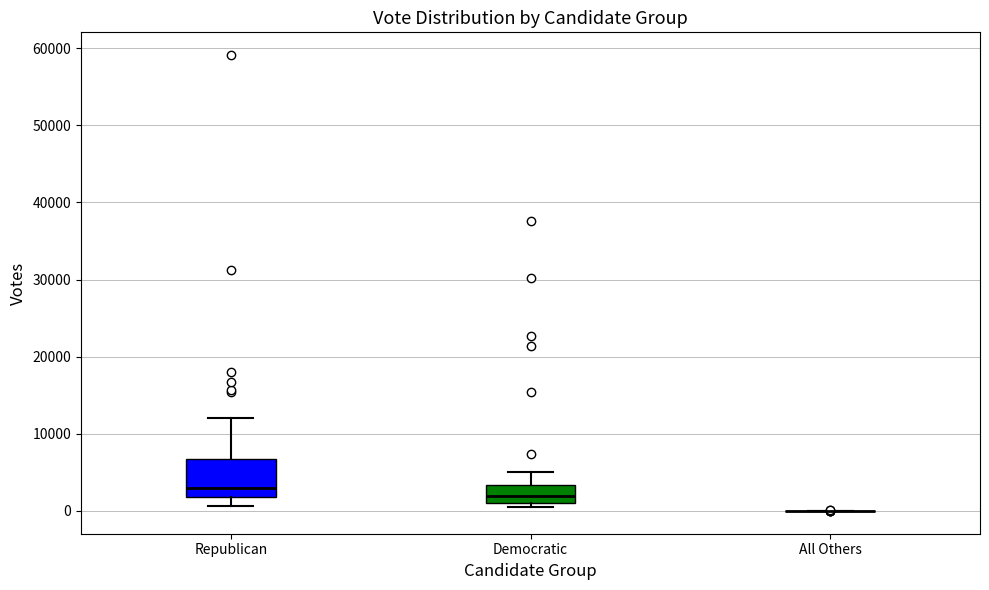

Reading left to right, transcribe this box plot: for each box, give where its median line is, the range the box spans, and where its two whiskers end, as read against the y-axis. The values are not printed on the chart, so give them approximately, as read against the axis.

Republican: median 3000, box 2000 to 7000, whiskers 1000 to 12000
Democratic: median 2000, box 1000 to 3000, whiskers 0 to 5000
All Others: box collapsed to a line at 0, whiskers 0 to 0